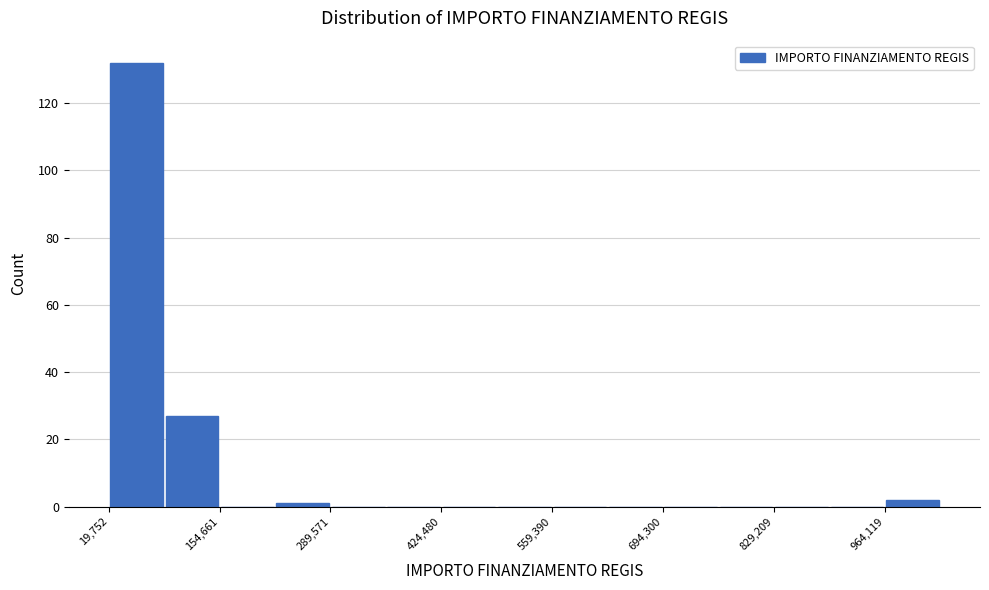

Read against the x-axis, roughly where is the centre of the tallest bar?

60000